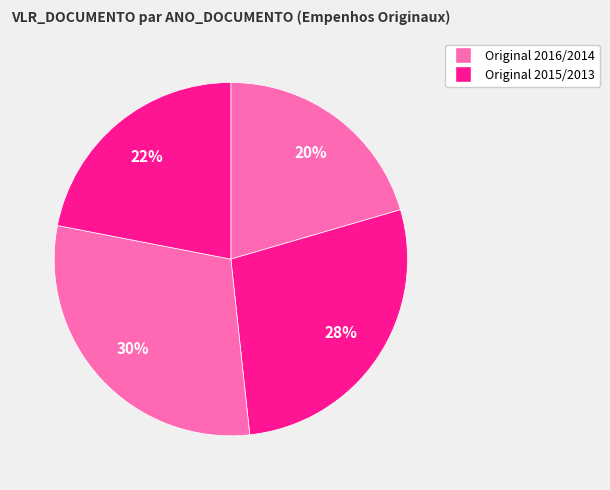

Rank the categories by value from highest to lowest.

2014 (Original), 2015 (Original), 2013 (Original), 2016 (Original)